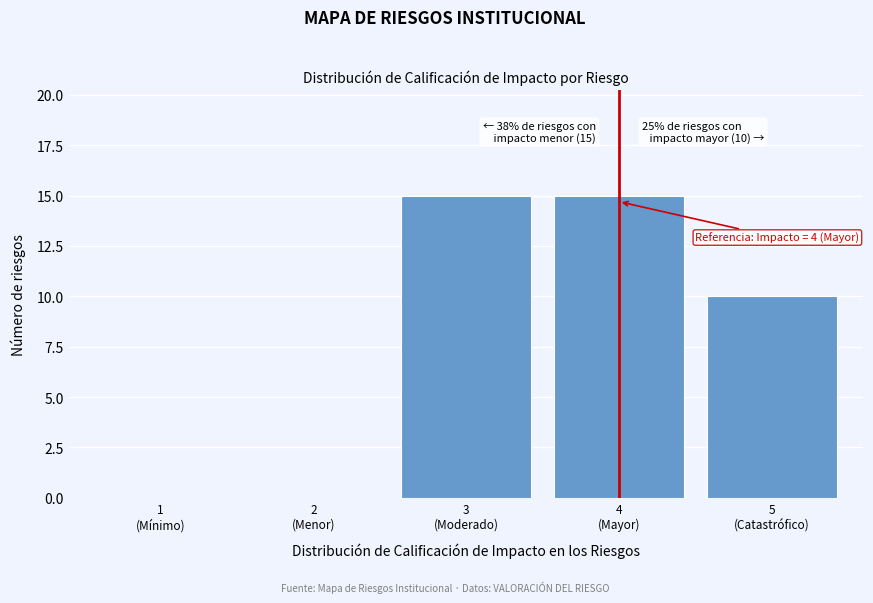

What is the maximum value shown in the chart?

15